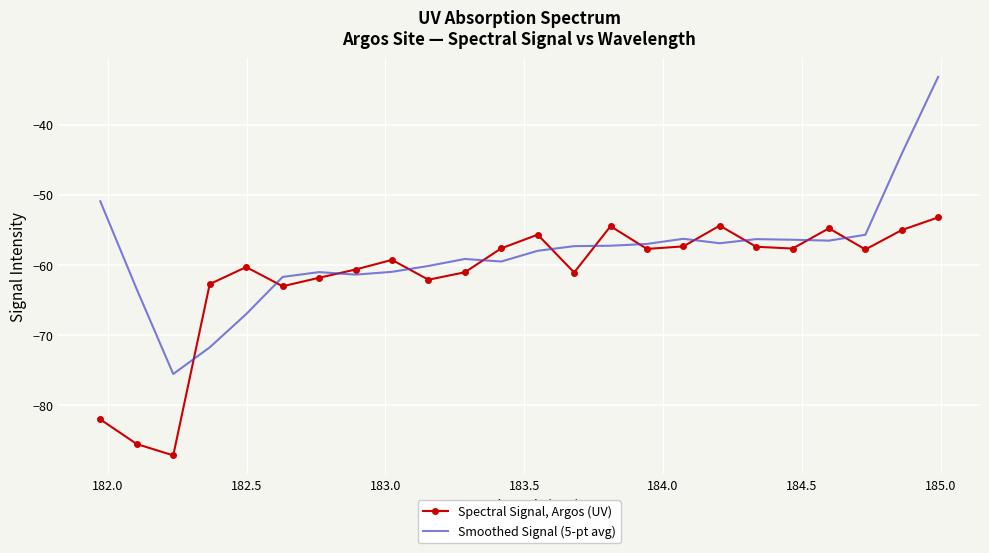

What is the difference between the maximum and minimum values in the Spectral Signal, Argos (UV) series?

33.9